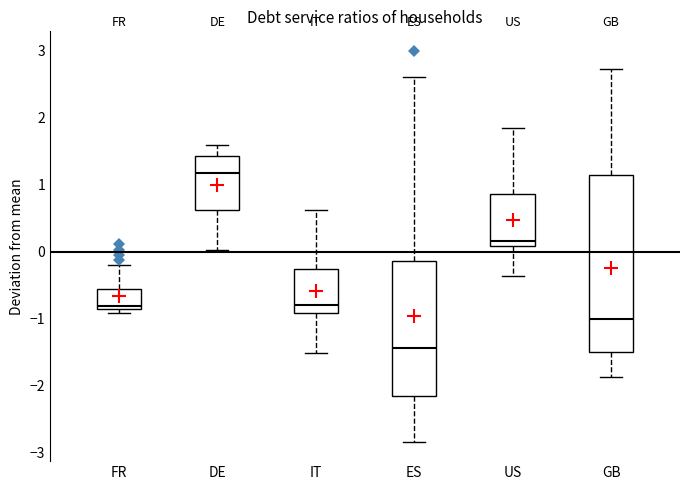

Reading left to right, read every box against the y-axis: the position of its median line, the range the box covers, and the ends of its whiskers. The values are not printed on the chart, so give them approximately, as read against the axis.

FR: median -0.8, box -0.9 to -0.6, whiskers -0.9 (just below the box's lower edge) to -0.2
DE: median 1.2, box 0.6 to 1.4, whiskers 0.0 to 1.6
IT: median -0.8, box -0.9 to -0.3, whiskers -1.5 to 0.6
ES: median -1.4, box -2.2 to -0.1, whiskers -2.8 to 2.6
US: median 0.2, box 0.1 to 0.9, whiskers -0.4 to 1.8
GB: median -1.0, box -1.5 to 1.1, whiskers -1.9 to 2.7